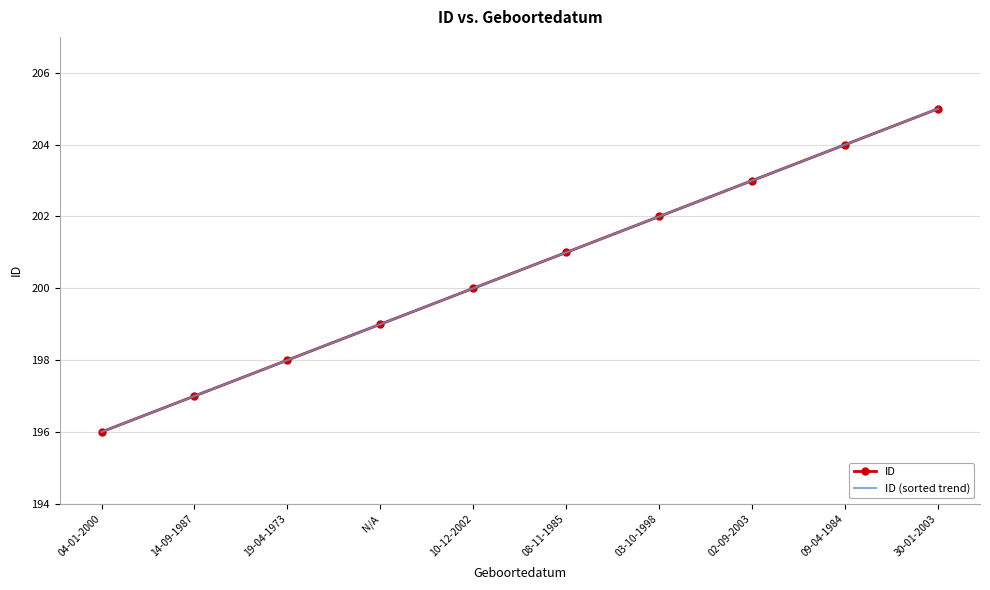

Reading left to right, extract all data points from this chart.

ID: 196	197	198	199	200	201	202	203	204	205
ID (sorted trend): 196	197	198	199	200	201	202	203	204	205